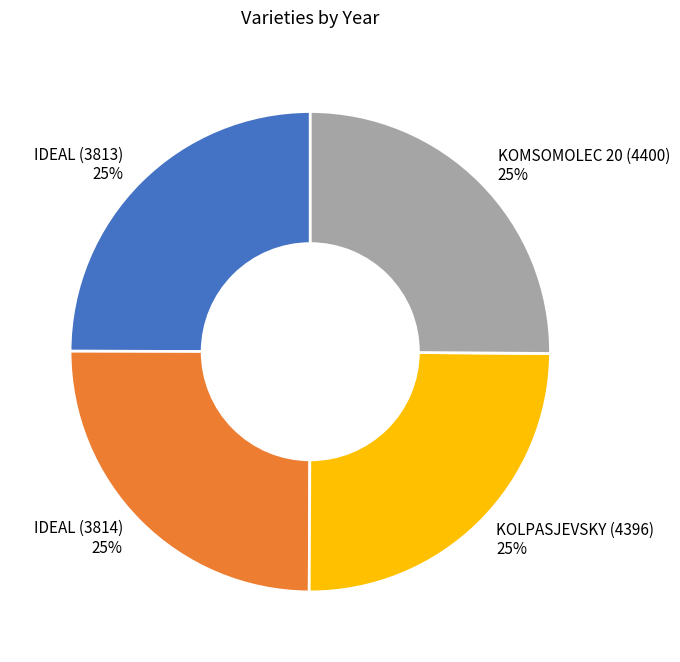

To the nearest percent, what percentage of the pie is IDEAL (3814)?

25%